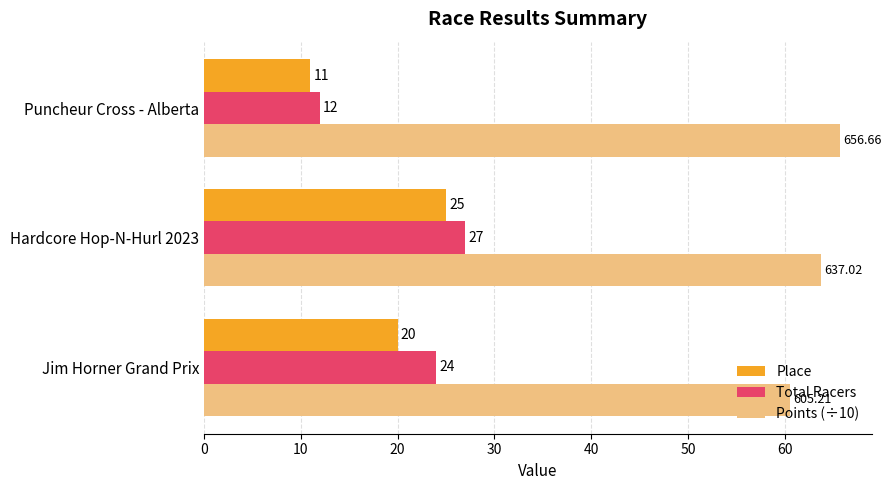

What is the sum of all Place values?

56.0